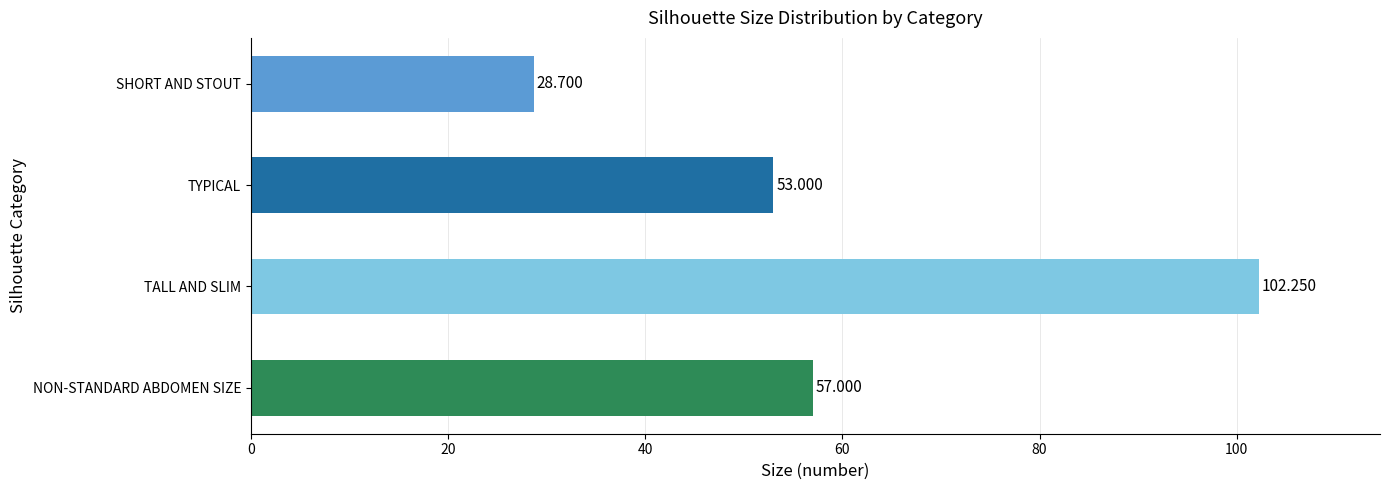

Which label corresponds to the smallest value in the chart?

SHORT AND STOUT